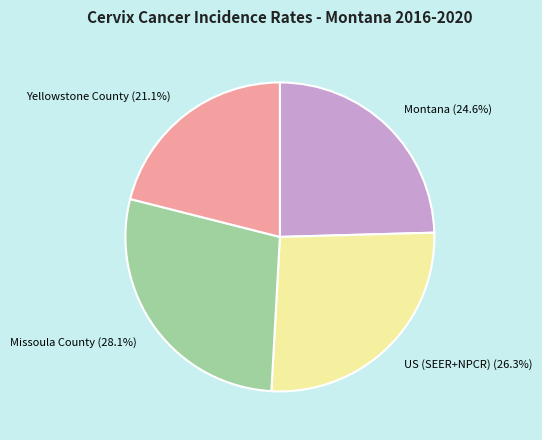

How much of the chart is everything except Yellowstone County?

78.9%